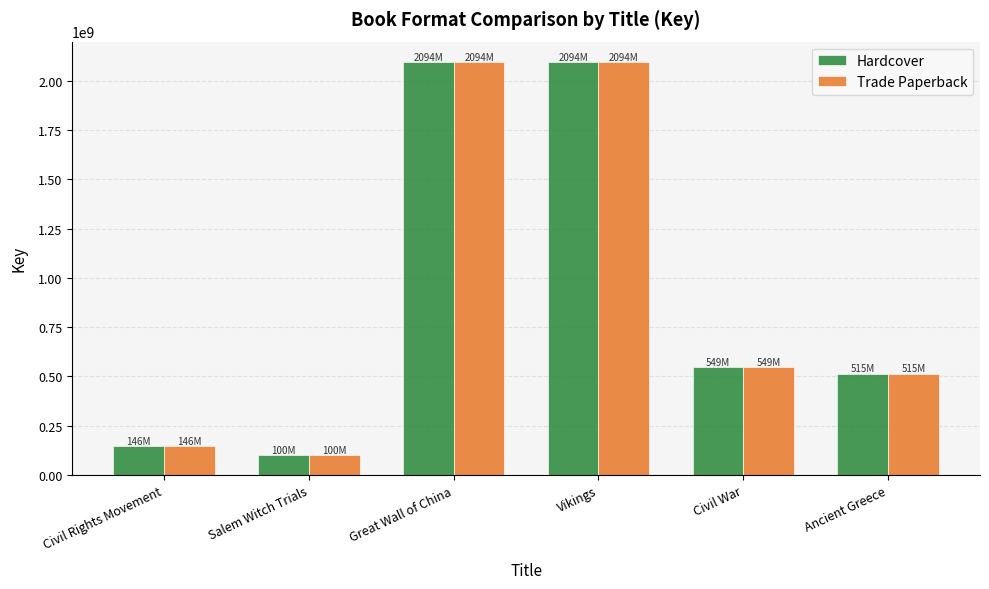

What is the label of the 2nd bar from the left?

Salem Witch Trials